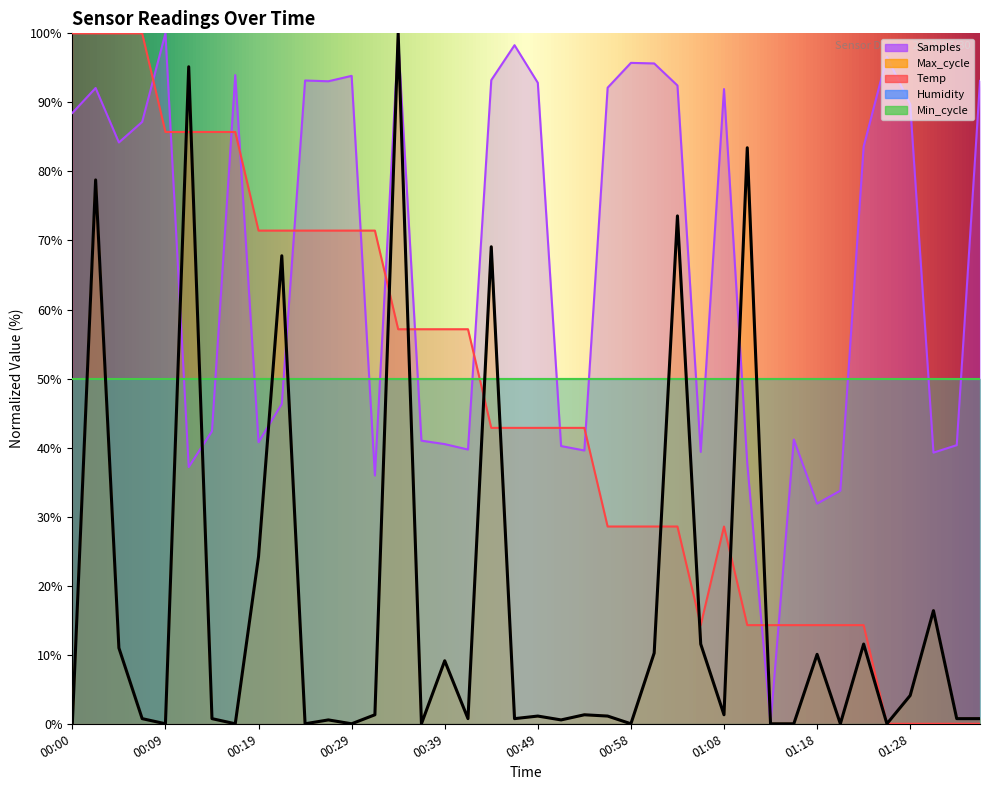

List the labels in order of Temp value, smallest first.

01:25, 01:28, 01:30, 01:33, 01:35, 01:06, 01:11, 01:13, 01:16, 01:18, 01:20, 01:23, 00:56, 00:58, 01:01, 01:03, 01:08, 00:44, 00:46, 00:49, 00:51, 00:54, 00:34, 00:36, 00:39, 00:41, 00:19, 00:22, 00:24, 00:27, 00:29, 00:31, 00:09, 00:12, 00:14, 00:17, 00:00, 00:02, 00:05, 00:07